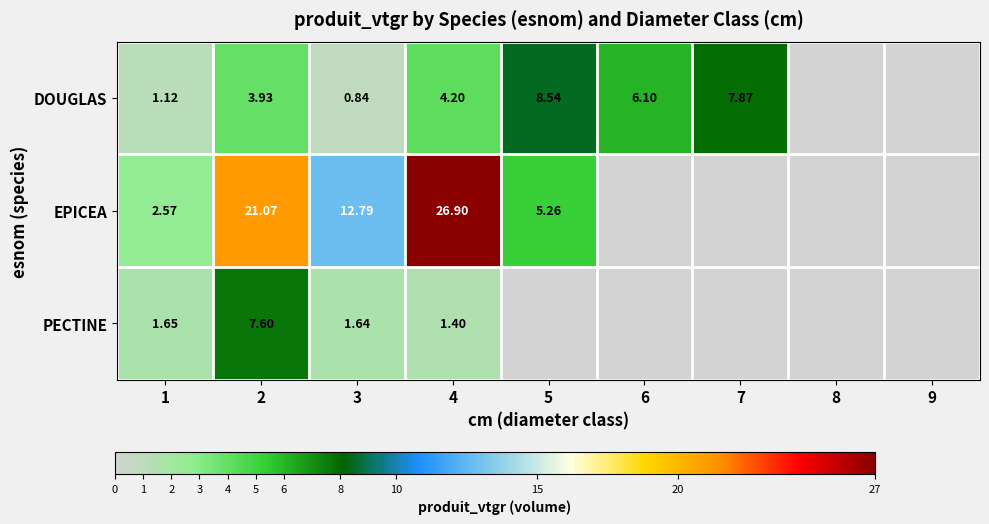

Between 4 and 7, which is larger?

7